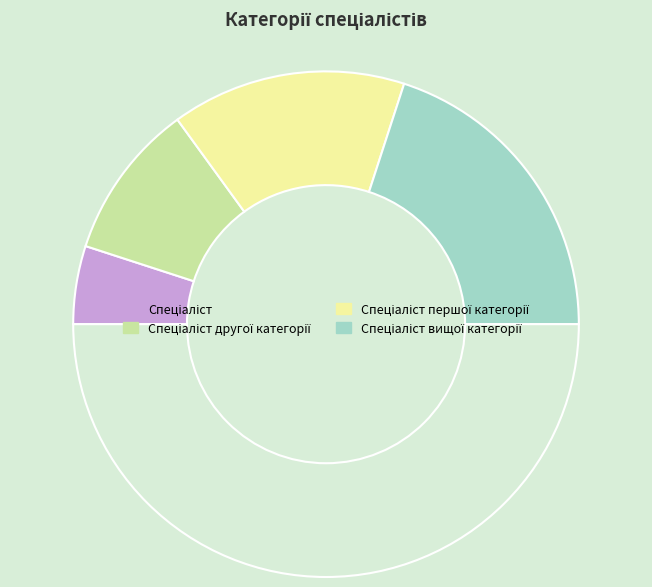

How many segments does this pie chart have?

5